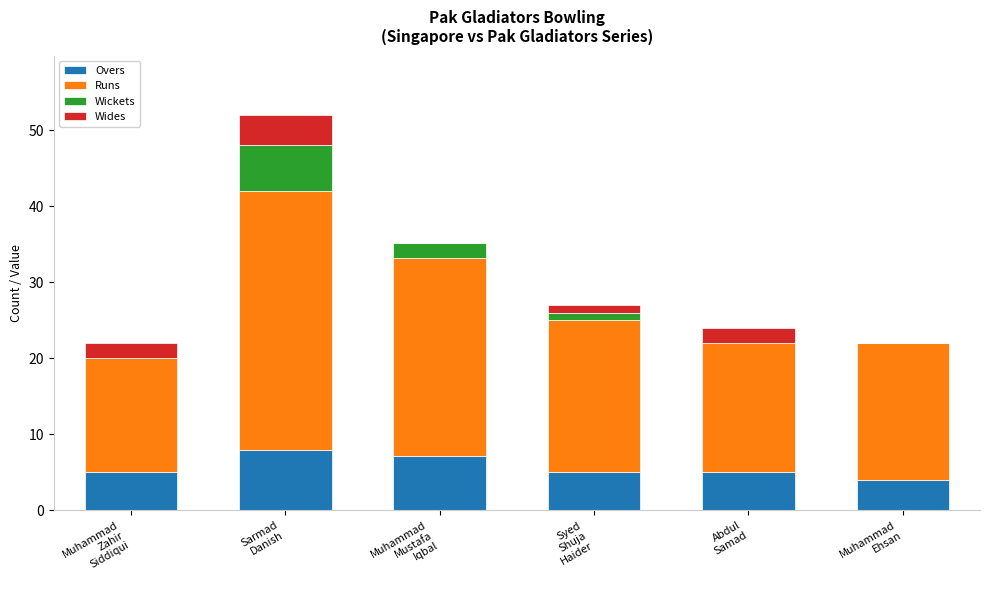

What is the maximum value for Overs?

8.0